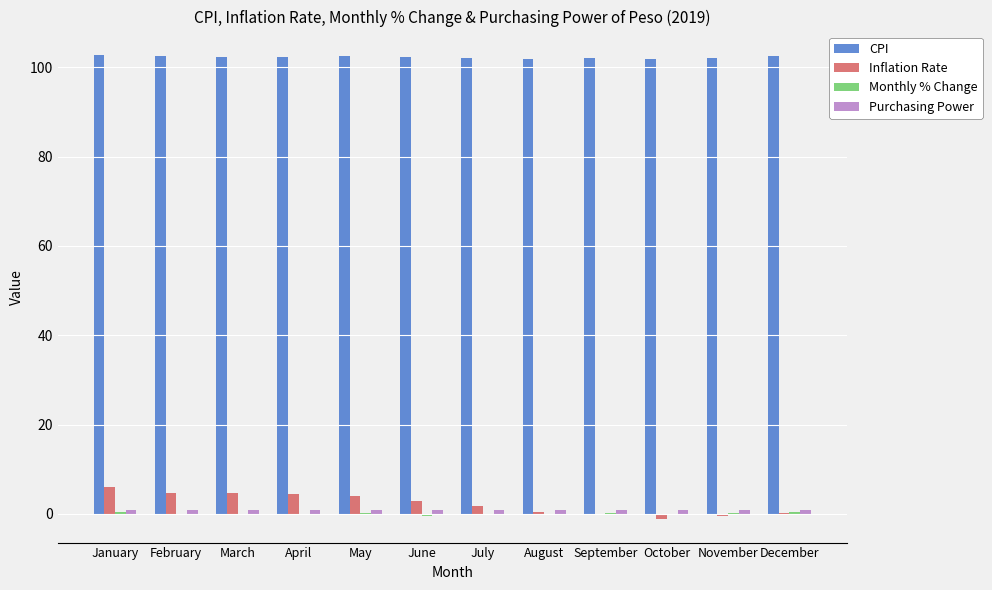

What is the difference between the CPI values at February and May?

0.1